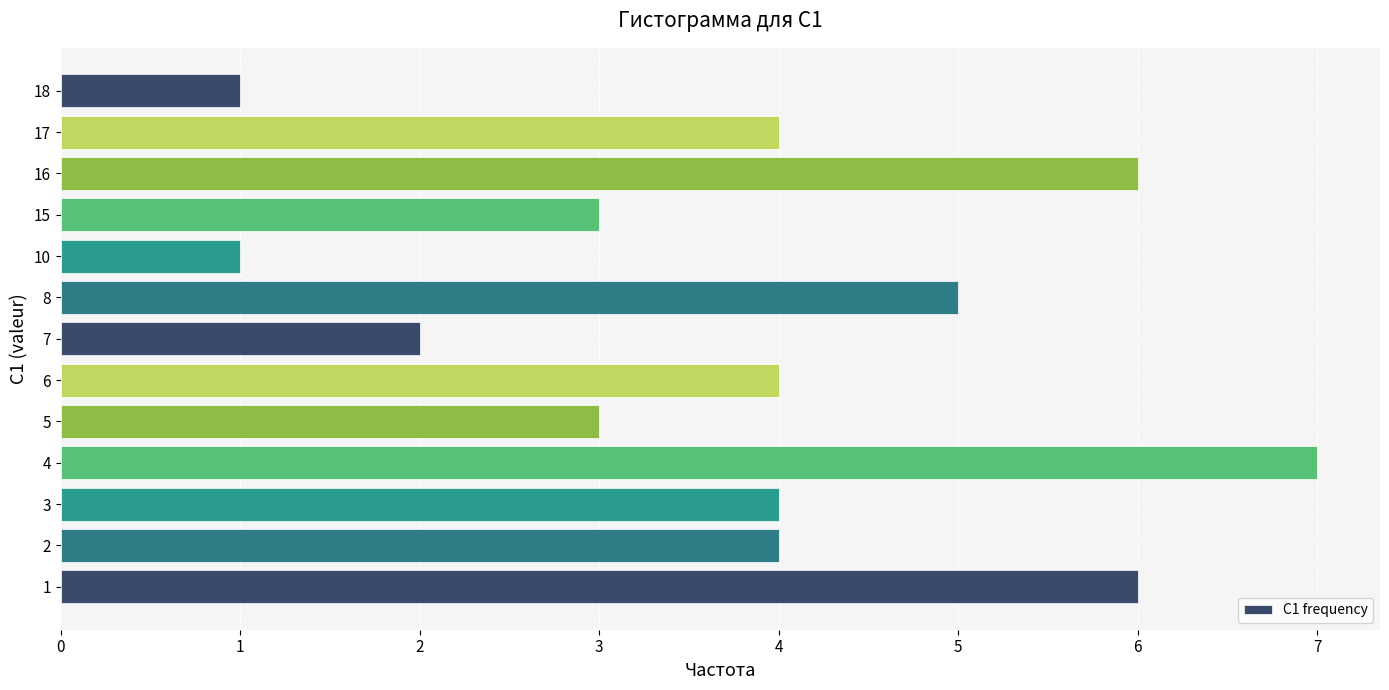

How many bars are there in total?

13